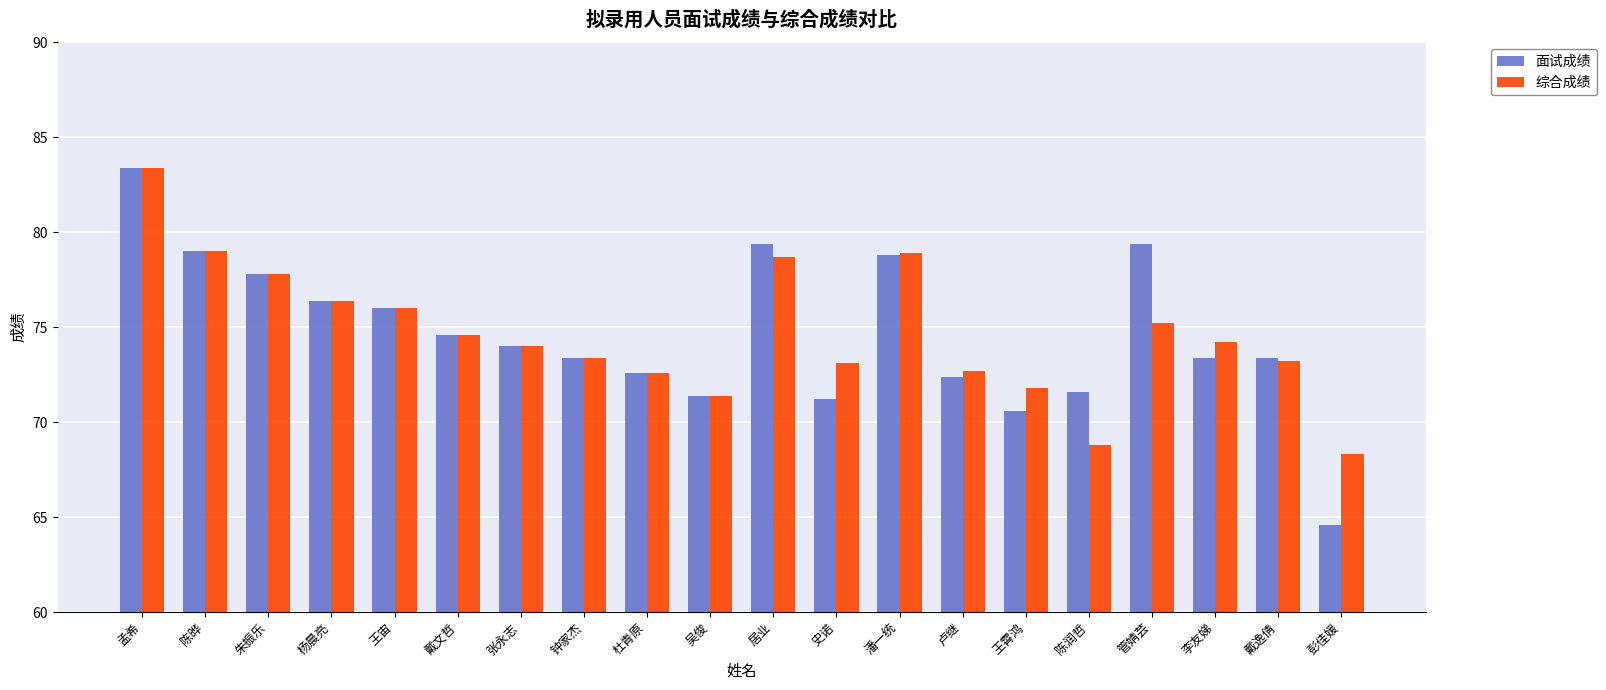

What is the difference between the maximum and second lowest values in the 综合成绩 series?

14.6